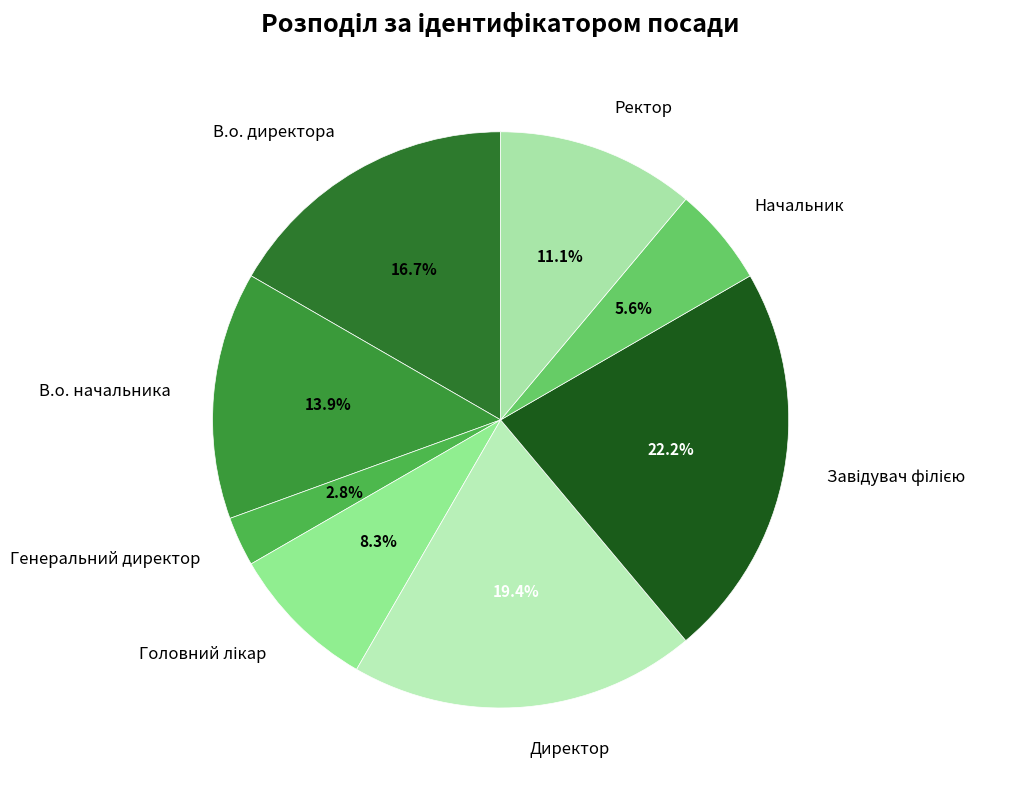

To the nearest percent, what is the difference between the В.о. начальника and Директор slice percentages?

6%